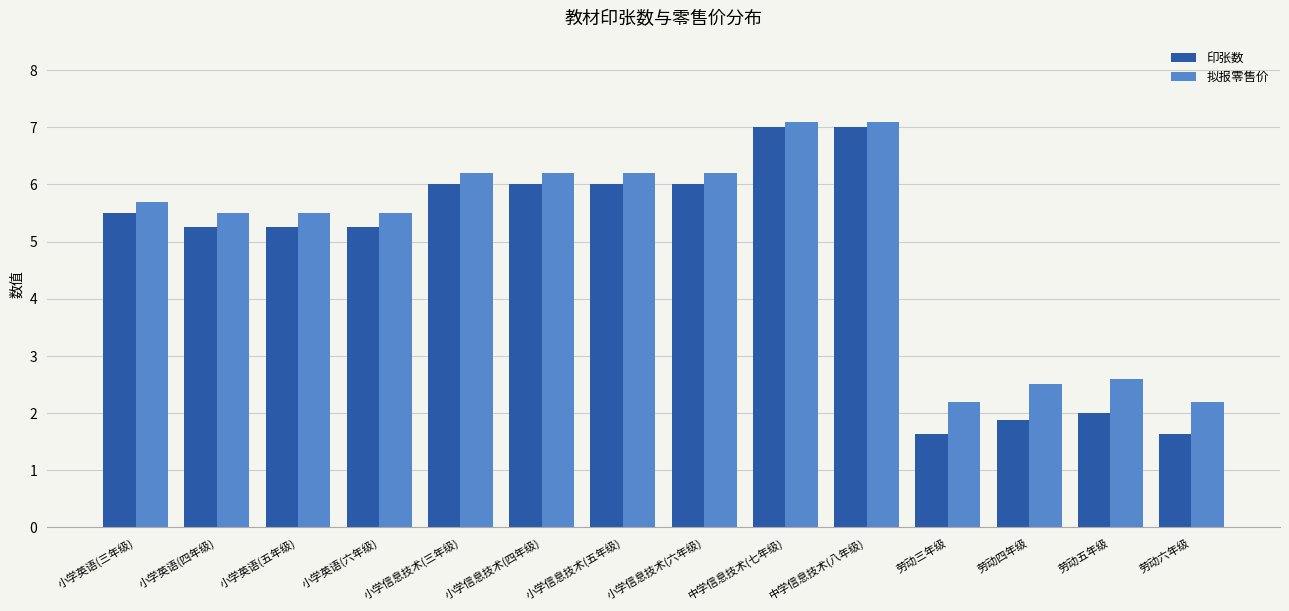

List the series in order of their overall mean, lowest first.

印张数, 拟报零售价